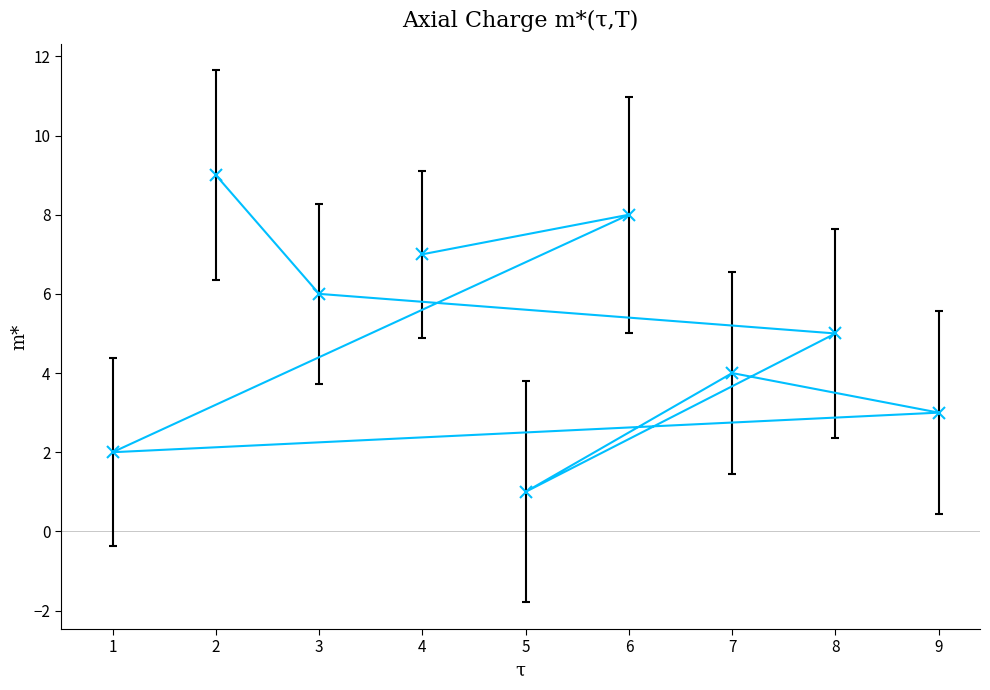

Rank the categories by value from lowest to highest.

5, 1, 9, 7, 8, 3, 4, 6, 2